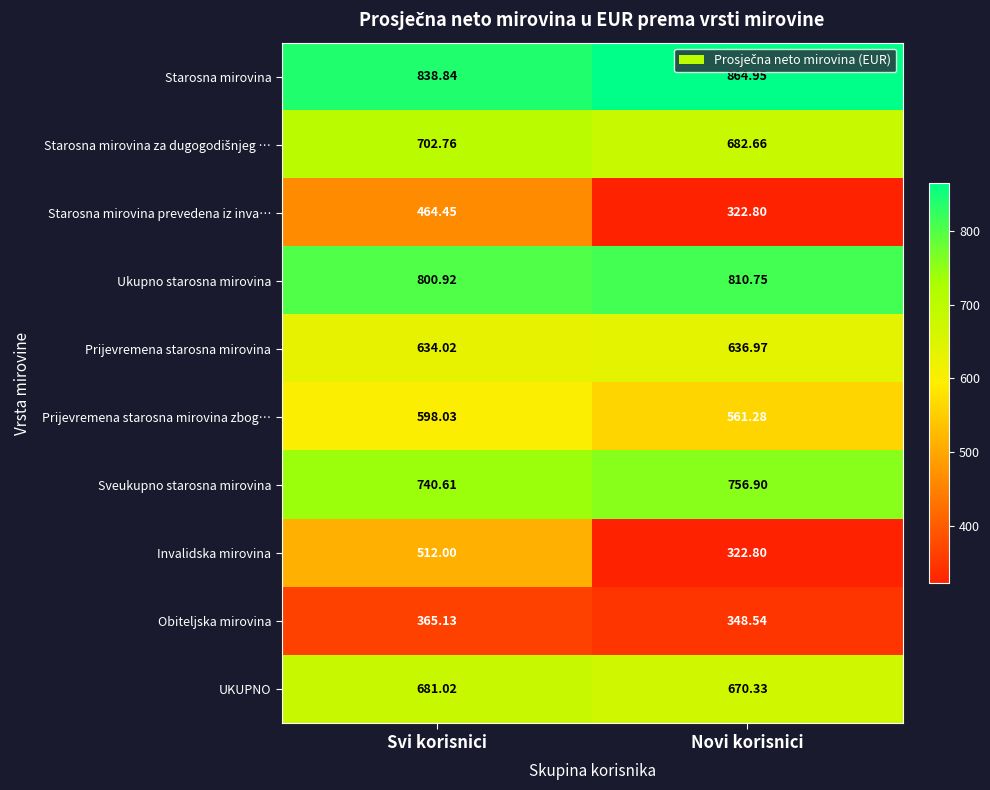

Where is Sveukupno starosna mirovina nearest to the value 748?

Svi korisnici